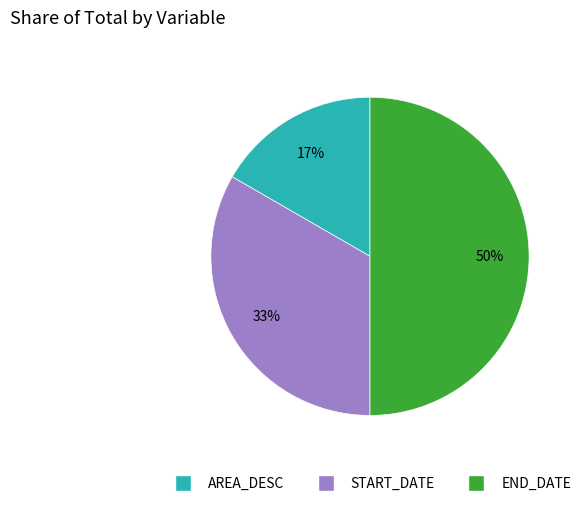

Does AREA_DESC represent more than half of the total?

No